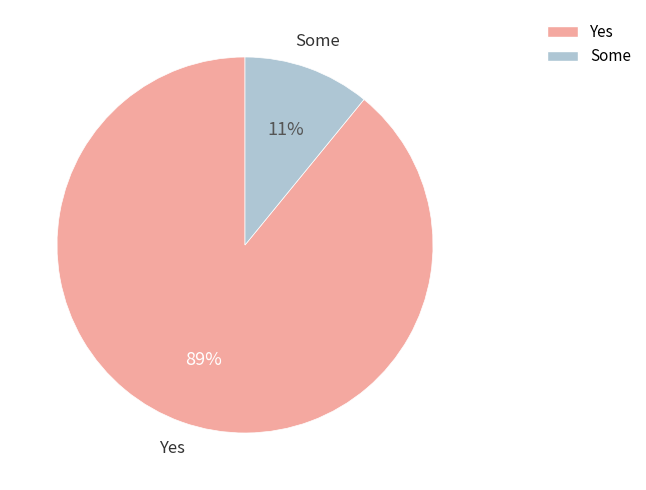

Between Yes and Some, which is larger?

Yes